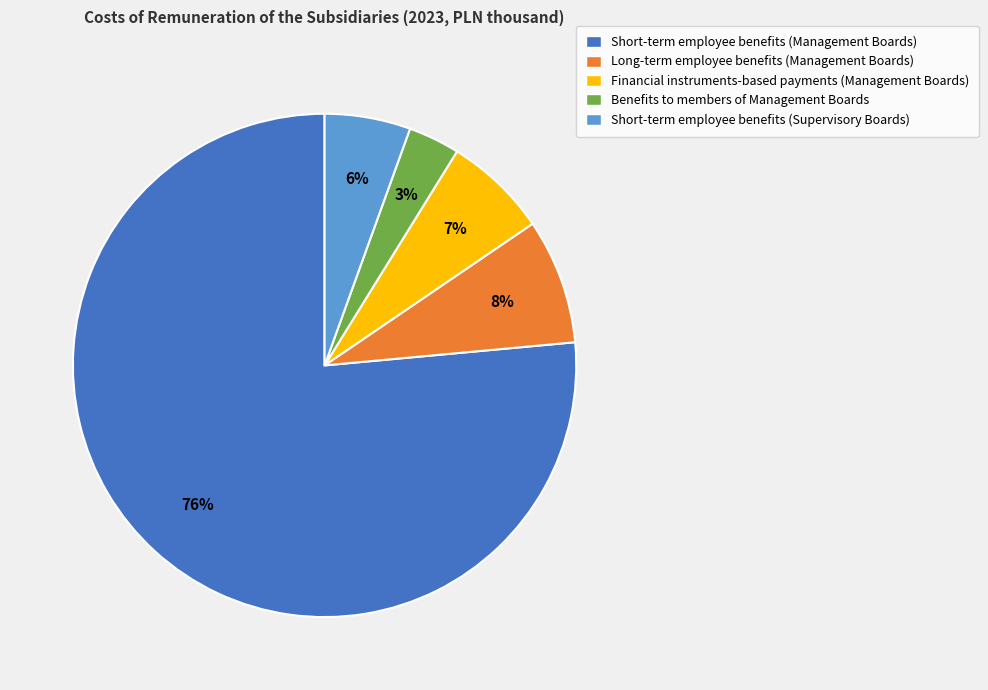

What percentage is the Short-term employee benefits (Supervisory Boards) slice, to the nearest percent?

6%